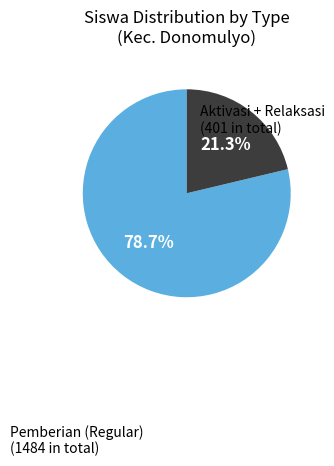

Is there a majority slice in this chart?

Yes